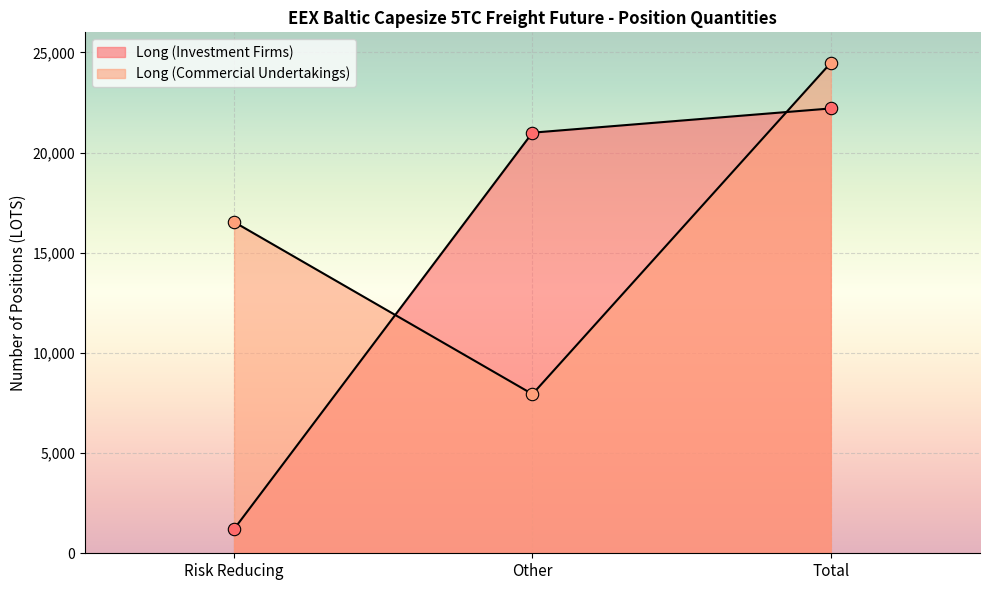

What is the total value across all series at Other?

28935.0